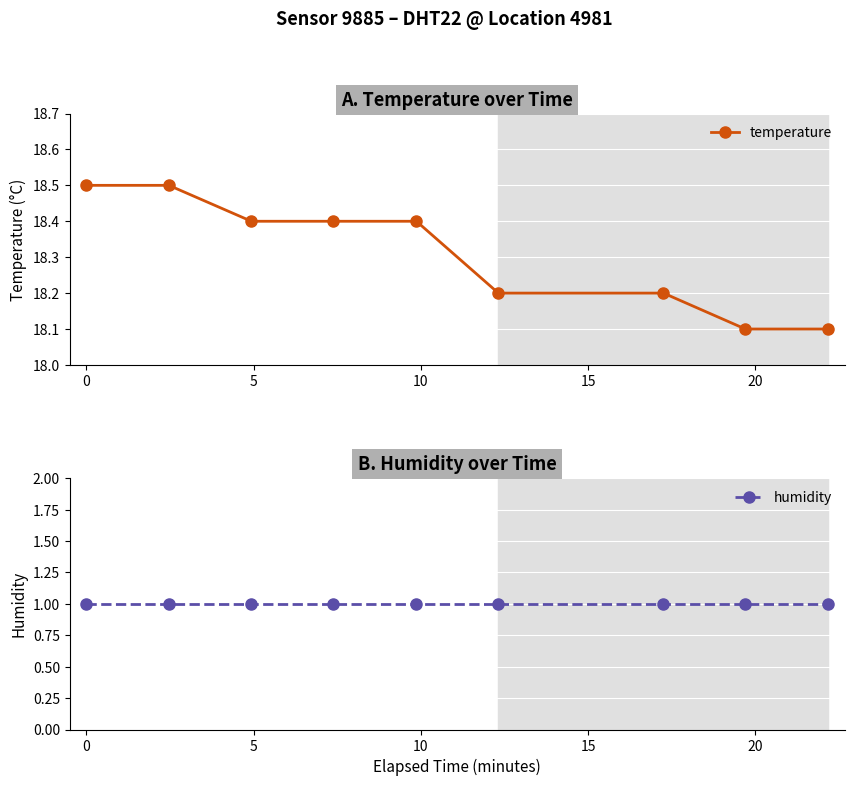

True or false: humidity and temperature intersect in this chart.

False